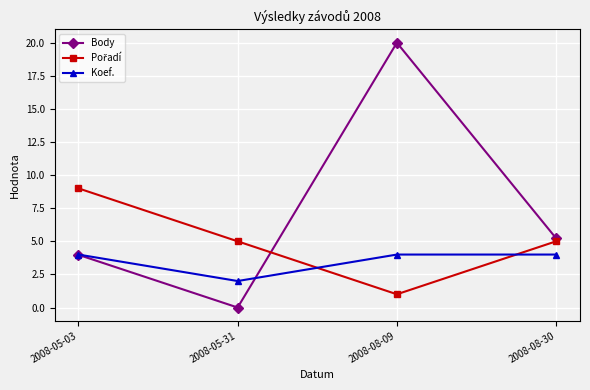

How many data points in Body are above 5?

2